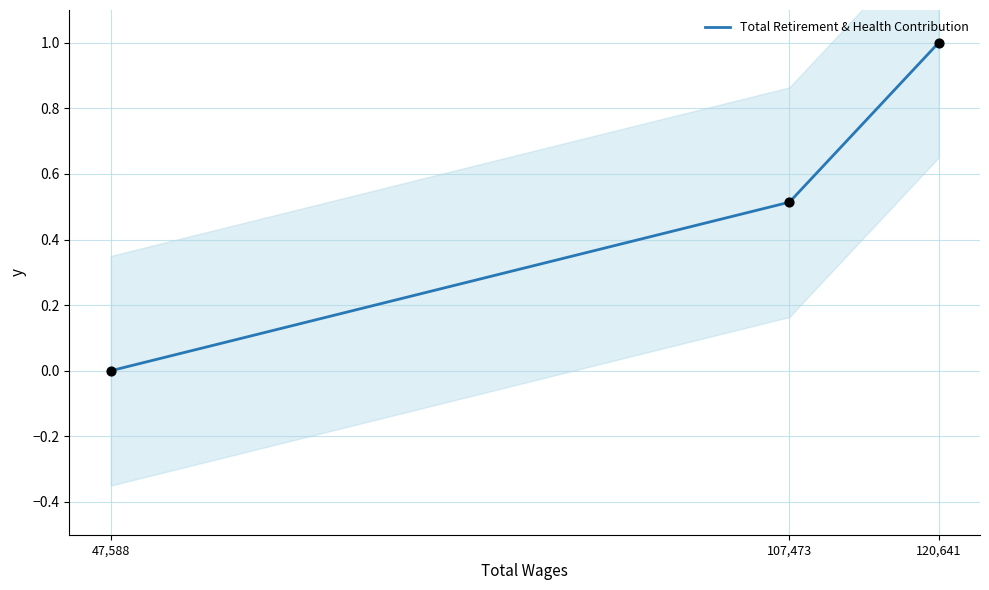

Between 120,641 and 47,588, which is larger?

120,641